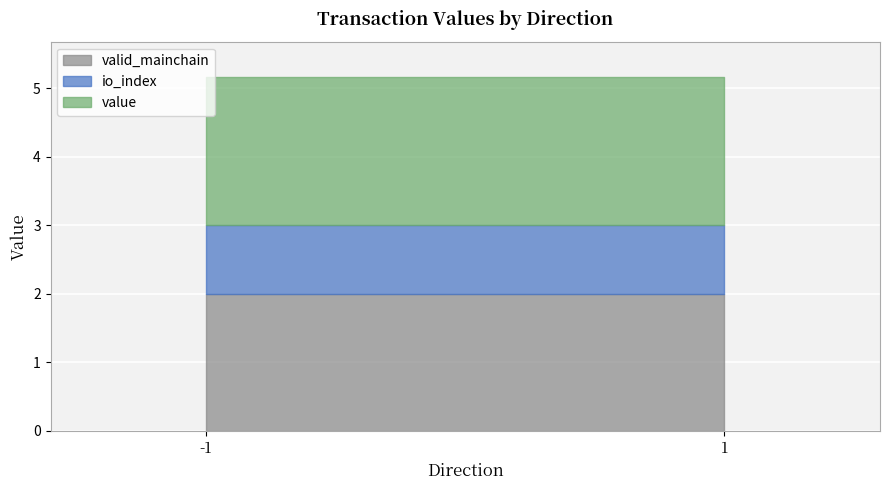

Where is valid_mainchain nearest to the value 1?

-1